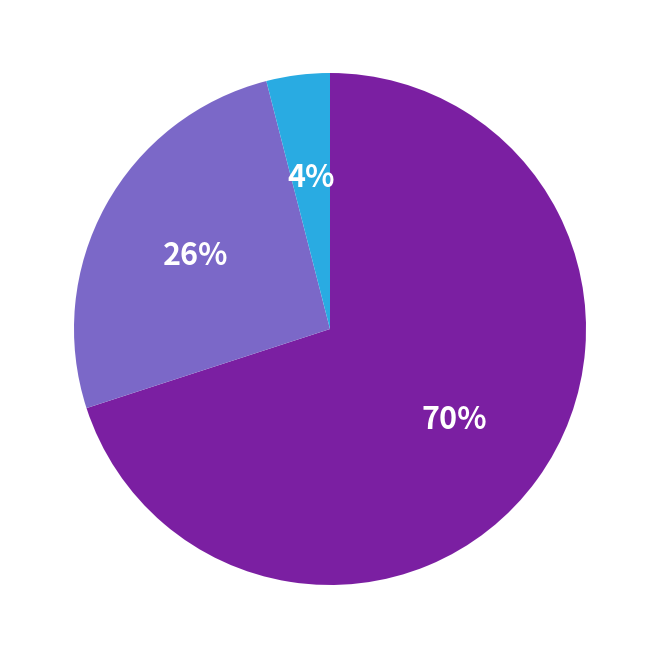

Does any single category account for the majority?

Yes